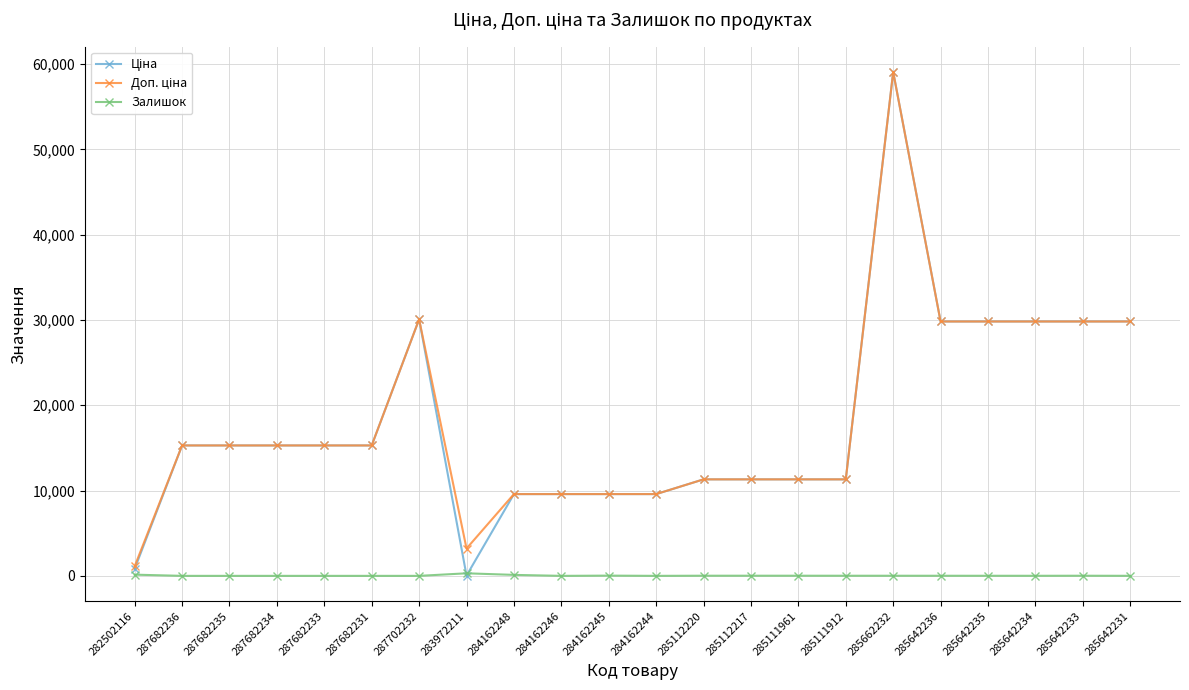

True or false: Залишок has more than 0 interior local peaks.

True